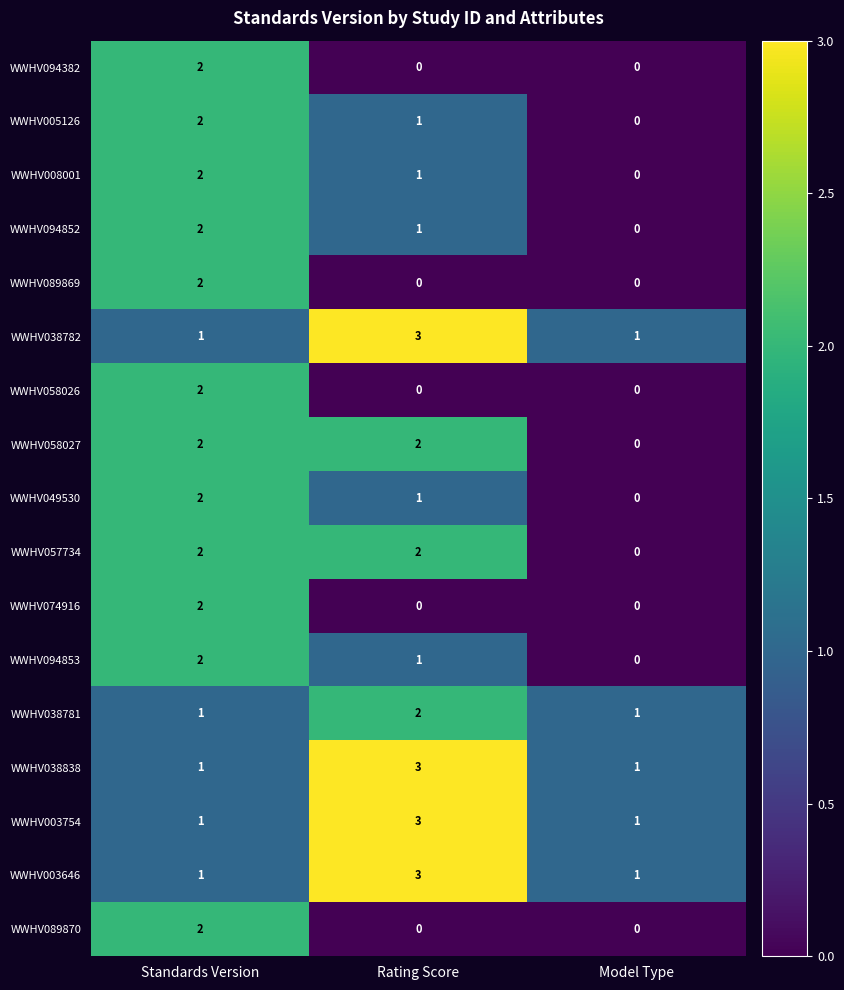

Count the number of data series in this chart.

17